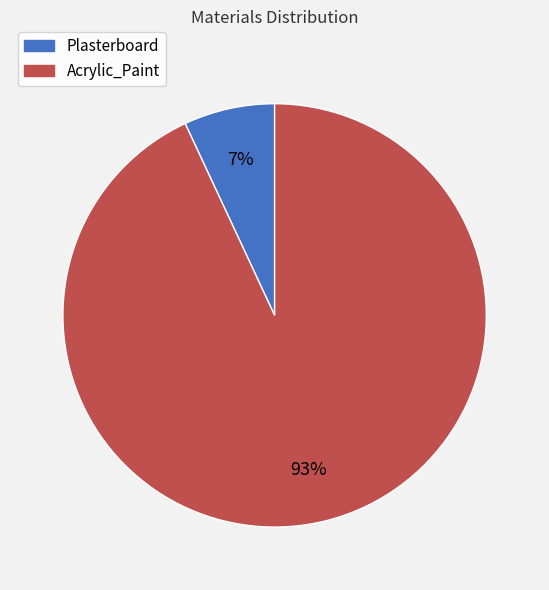

Between Plasterboard and Acrylic_Paint, which is larger?

Acrylic_Paint